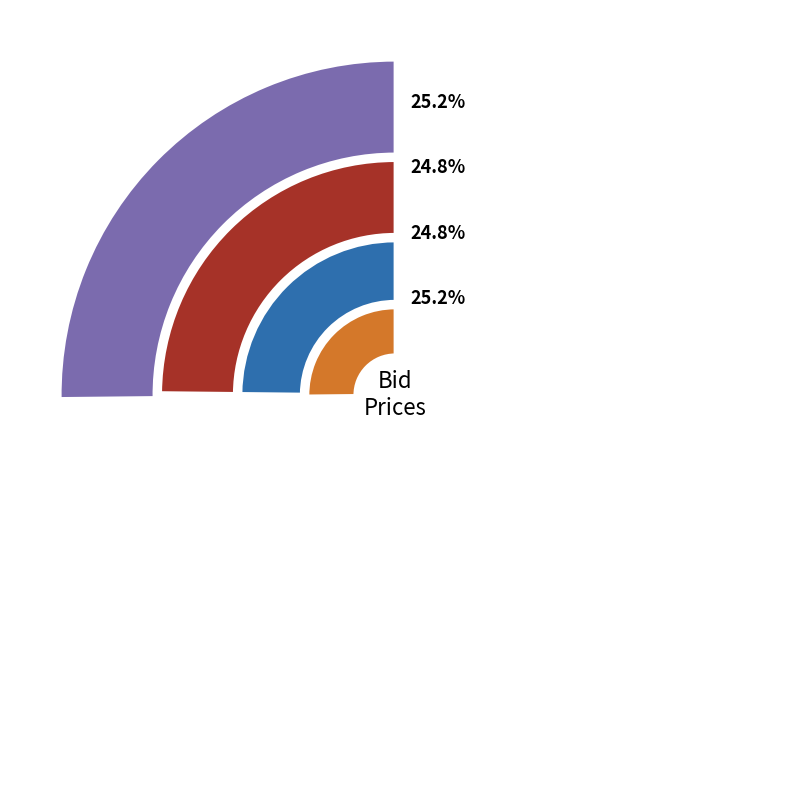

Does any single category account for the majority?

No